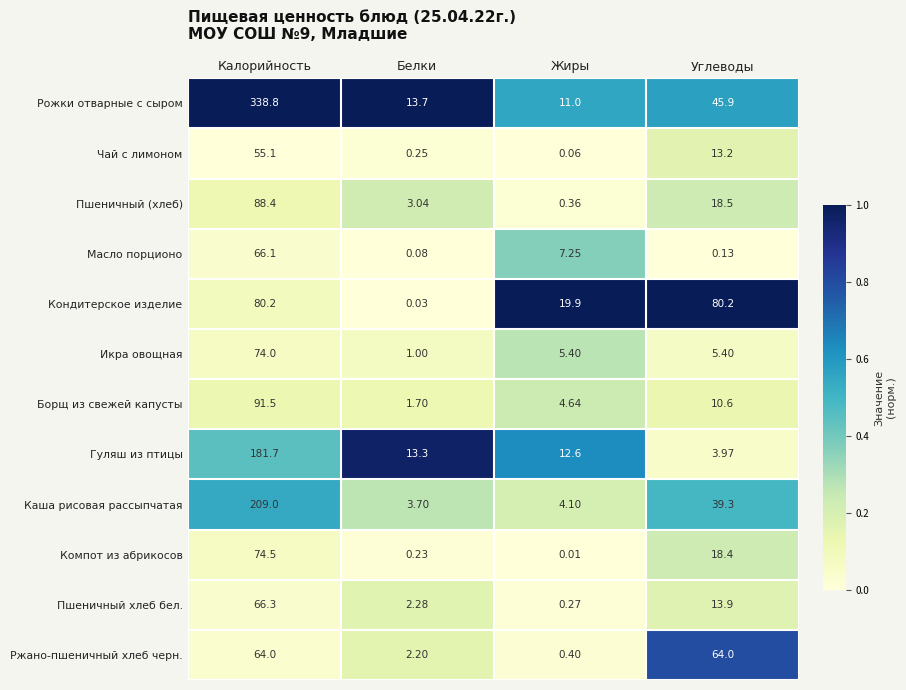

Which series has the widest spread of values?

Рожки отварные с сыром